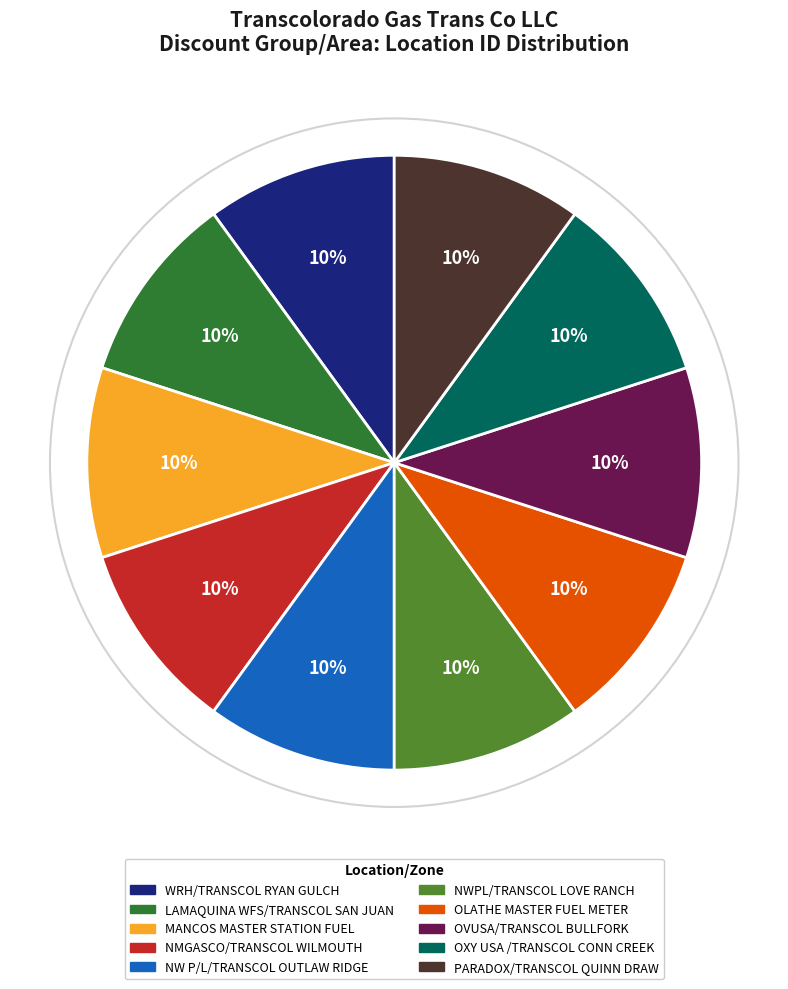

How many segments does this pie chart have?

10